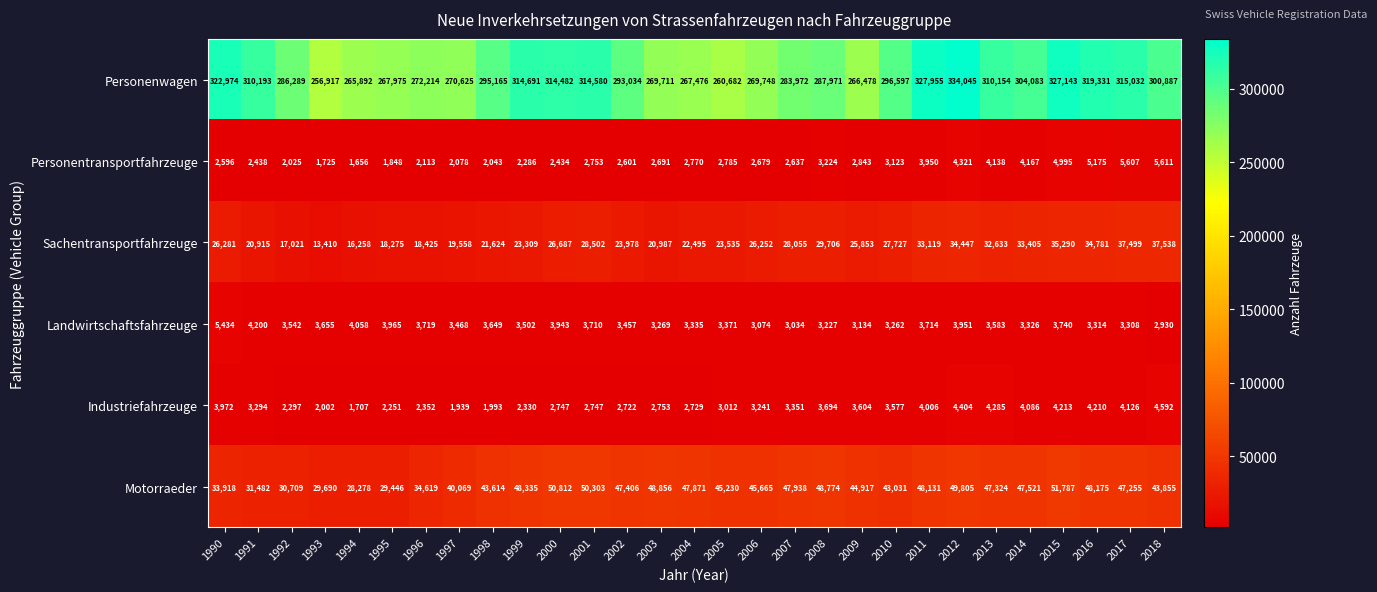

List the series in order of their peak value, highest first.

Personenwagen, Motorraeder, Sachentransportfahrzeuge, Personentransportfahrzeuge, Landwirtschaftsfahrzeuge, Industriefahrzeuge